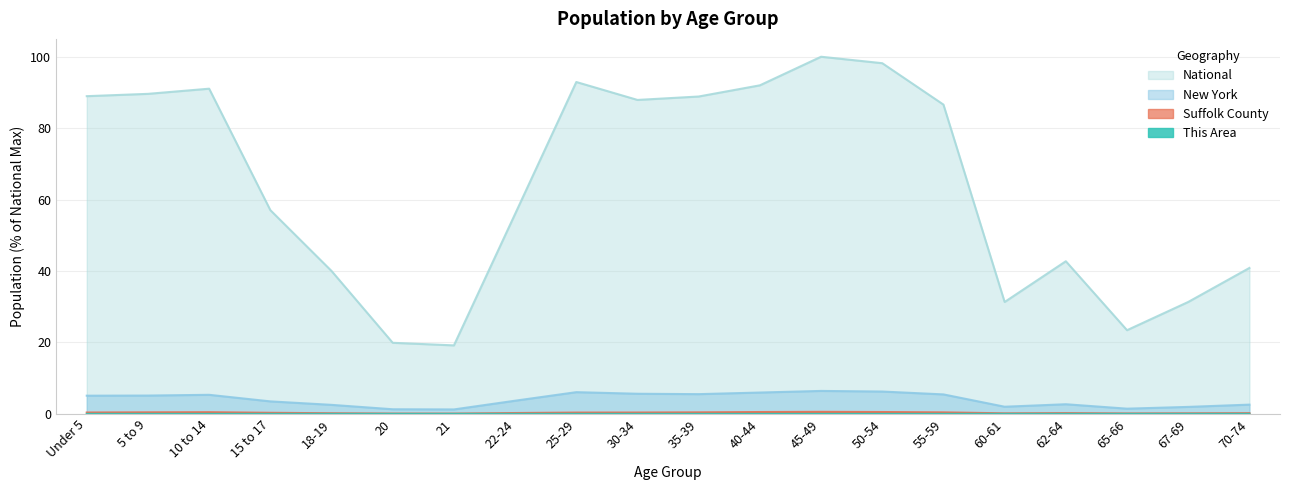

In Suffolk County, how many points are lower than both neighbors (excluding endpoints)?

3